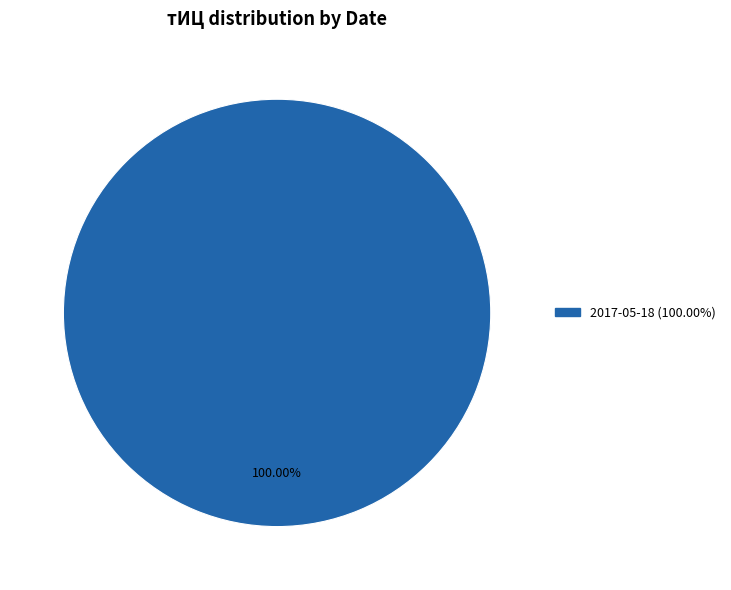

Is there any slice that represents more than half of the pie?

Yes